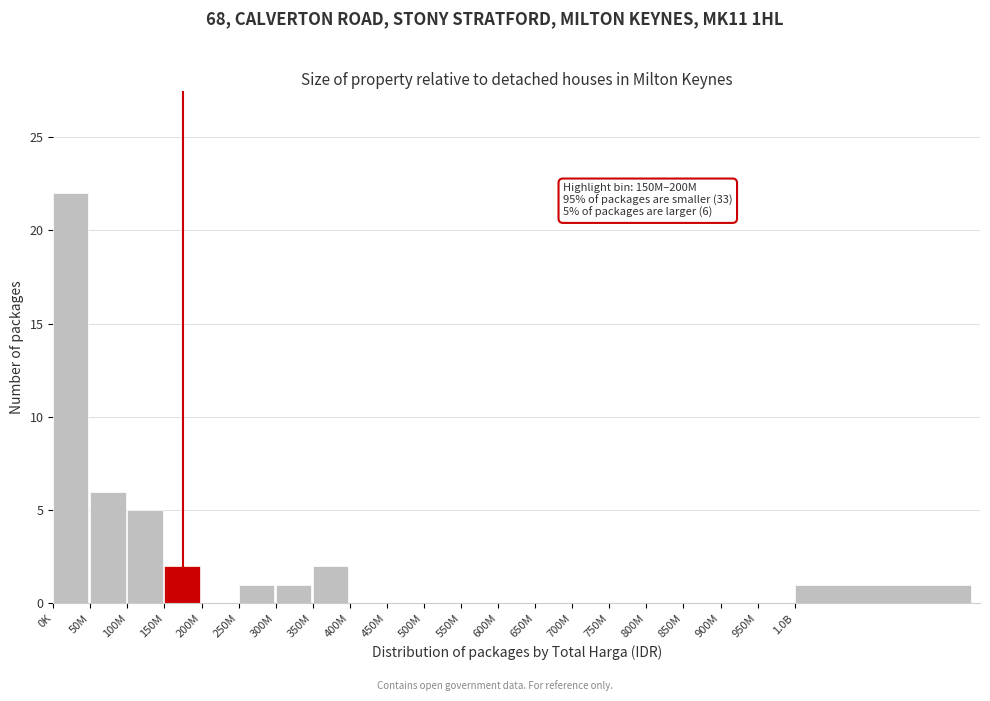

Reading left to right, what are all the values shown in this chart?

0K=22	50M=6	100M=5	150M=2	200M=0	250M=1	300M=1	350M=2	400M=0	450M=0	500M=0	550M=0	600M=0	650M=0	700M=0	750M=0	800M=0	850M=0	900M=0	950M=0	1.0B=1